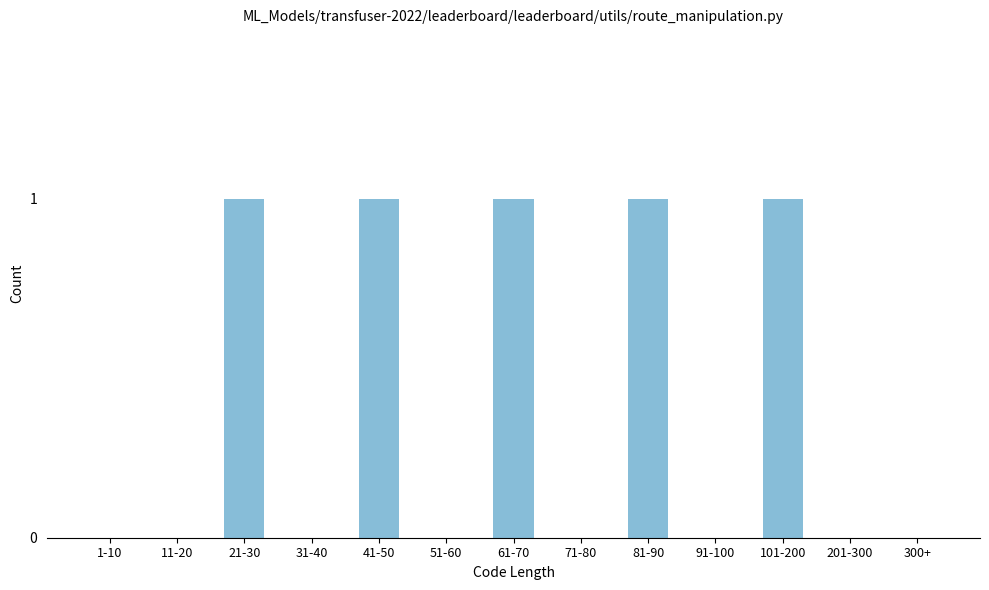

Reading right to left, what are all the values shown in this chart?

300+=0	201-300=0	101-200=1	91-100=0	81-90=1	71-80=0	61-70=1	51-60=0	41-50=1	31-40=0	21-30=1	11-20=0	1-10=0